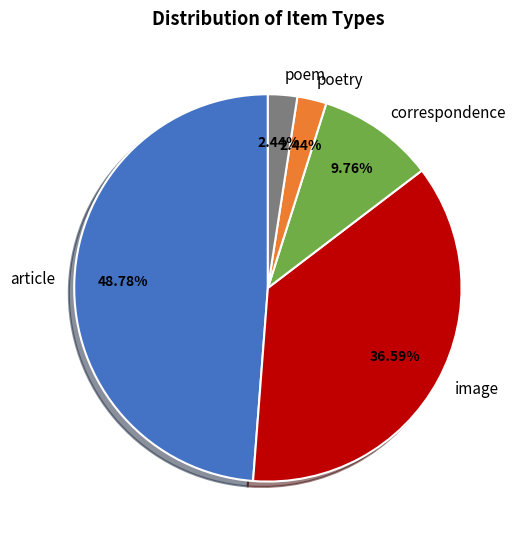

To the nearest percent, what is the difference between the image and poem slice percentages?

34%